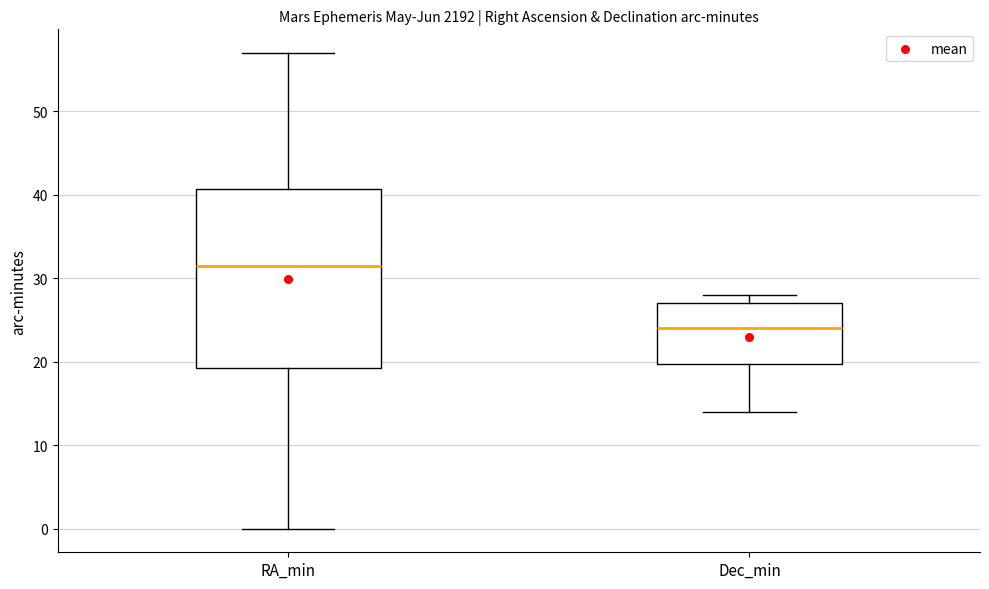

Reading left to right, read every box against the y-axis: the position of its median line, the range the box covers, and the ends of its whiskers. The values are not printed on the chart, so give them approximately, as read against the axis.

RA_min: median 32, box 19 to 41, whiskers 0 to 57
Dec_min: median 24, box 20 to 27, whiskers 14 to 28